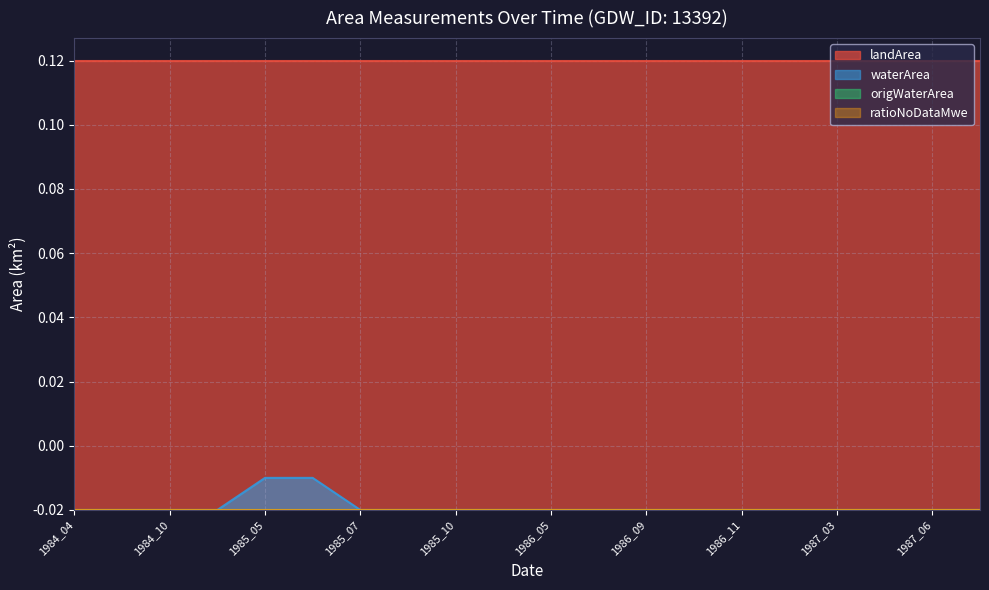

Reading left to right, list all the values displayed in this chart.

landArea: 1984_04=0.1	1984_07=0.1	1984_10=0.1	1984_11=0.1	1985_05=0.1	1985_06=0.1	1985_07=0.1	1985_08=0.1	1985_10=0.1	1986_04=0.1	1986_05=0.1	1986_07=0.1	1986_09=0.1	1986_10=0.1	1986_11=0.1	1987_01=0.1	1987_03=0.1	1987_04=0.1	1987_06=0.1	1987_07=0.1
waterArea: 1984_04=0.0	1984_07=0.0	1984_10=0.0	1984_11=0.0	1985_05=0.0	1985_06=0.0	1985_07=0.0	1985_08=0.0	1985_10=0.0	1986_04=0.0	1986_05=0.0	1986_07=0.0	1986_09=0.0	1986_10=0.0	1986_11=0.0	1987_01=0.0	1987_03=0.0	1987_04=0.0	1987_06=0.0	1987_07=0.0
origWaterArea: 1984_04=0.0	1984_07=0.0	1984_10=0.0	1984_11=0.0	1985_05=0.0	1985_06=0.0	1985_07=0.0	1985_08=0.0	1985_10=0.0	1986_04=0.0	1986_05=0.0	1986_07=0.0	1986_09=0.0	1986_10=0.0	1986_11=0.0	1987_01=0.0	1987_03=0.0	1987_04=0.0	1987_06=0.0	1987_07=0.0
ratioNoDataMwe: 1984_04=0.0	1984_07=0.0	1984_10=0.0	1984_11=0.0	1985_05=0.0	1985_06=0.0	1985_07=0.0	1985_08=0.0	1985_10=0.0	1986_04=0.0	1986_05=0.0	1986_07=0.0	1986_09=0.0	1986_10=0.0	1986_11=0.0	1987_01=0.0	1987_03=0.0	1987_04=0.0	1987_06=0.0	1987_07=0.0